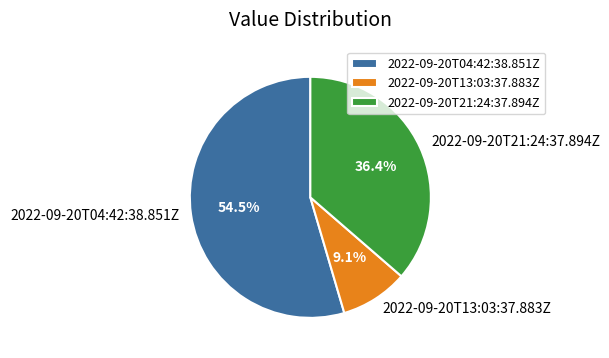

Is the sum of 2022-09-20T13:03:37.883Z and 2022-09-20T21:24:37.894Z greater than half?

No